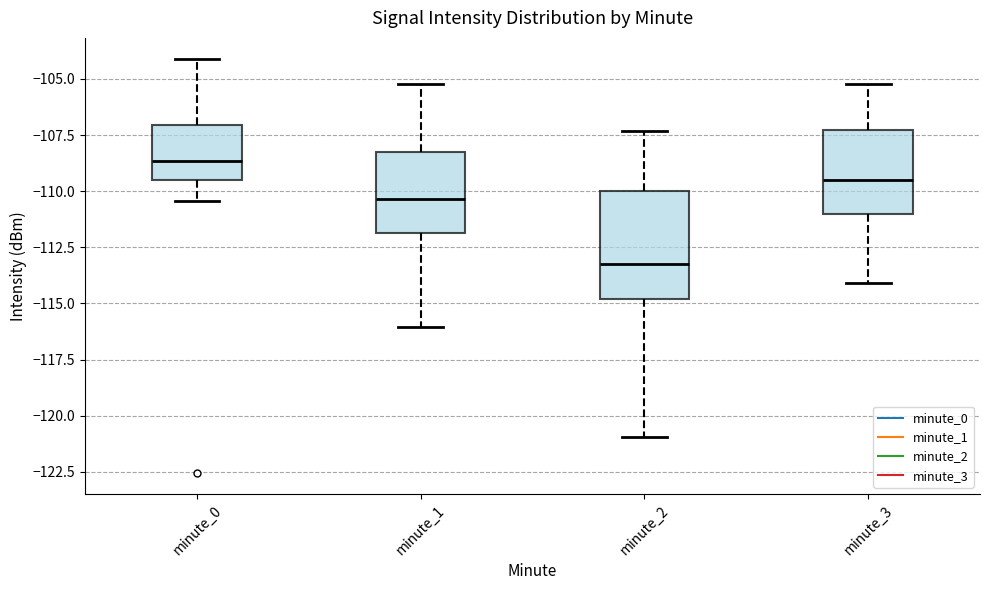

Reading left to right, read every box against the y-axis: the position of its median line, the range the box covers, and the ends of its whiskers. The values are not printed on the chart, so give them approximately, as read against the axis.

minute_0: median -108.5, box -109.5 to -107.0, whiskers -110.5 to -104.0
minute_1: median -110.5, box -112.0 to -108.0, whiskers -116.0 to -105.0
minute_2: median -113.0, box -115.0 to -110.0, whiskers -121.0 to -107.5
minute_3: median -109.5, box -111.0 to -107.5, whiskers -114.0 to -105.0